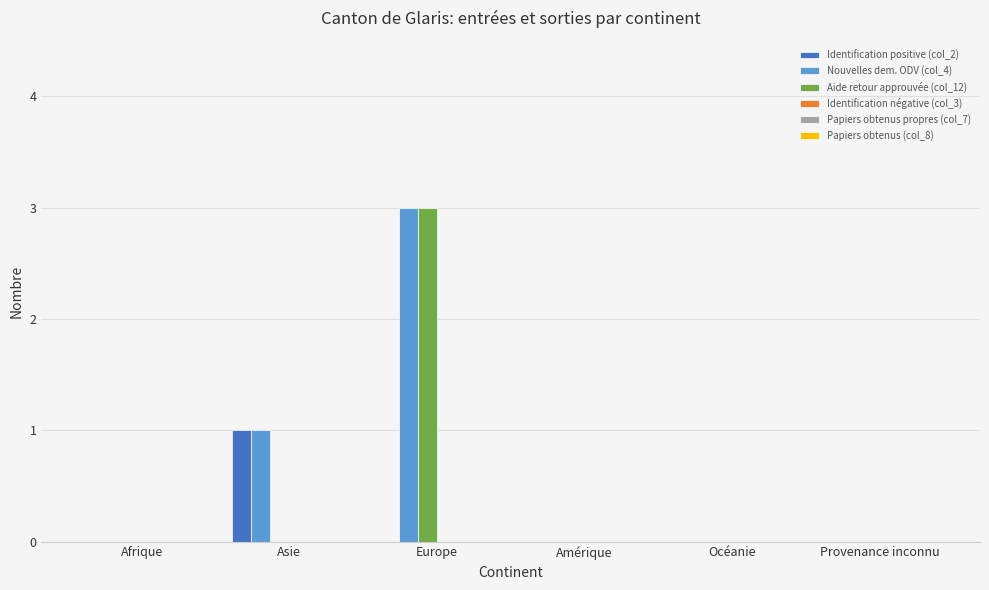

What is the maximum value for Aide retour approuvée (col_12)?

3